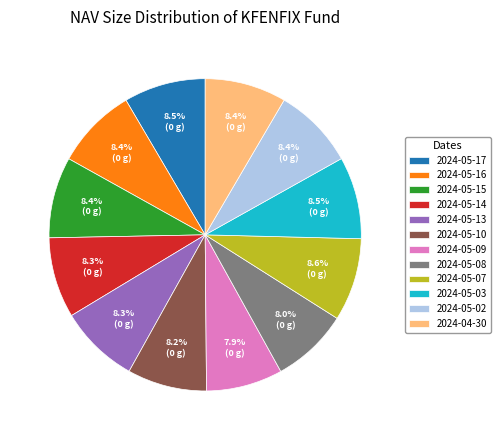

Does 2024-05-17 account for over 50% of the chart?

No